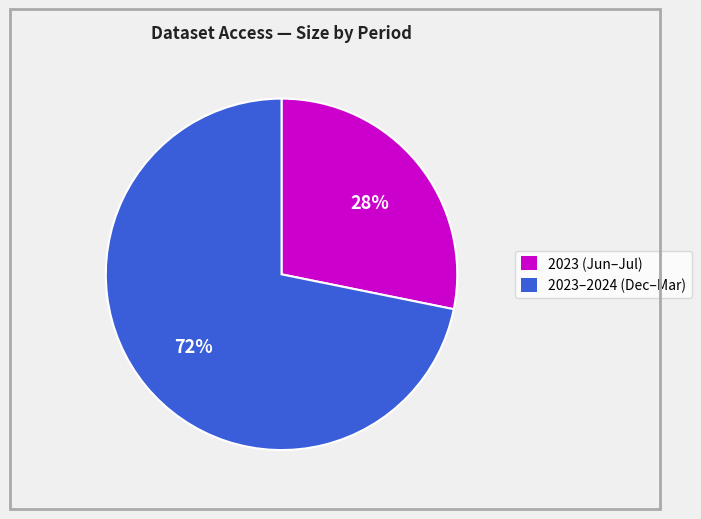

To the nearest percent, what is the difference between the largest and smallest slice percentages?

44%